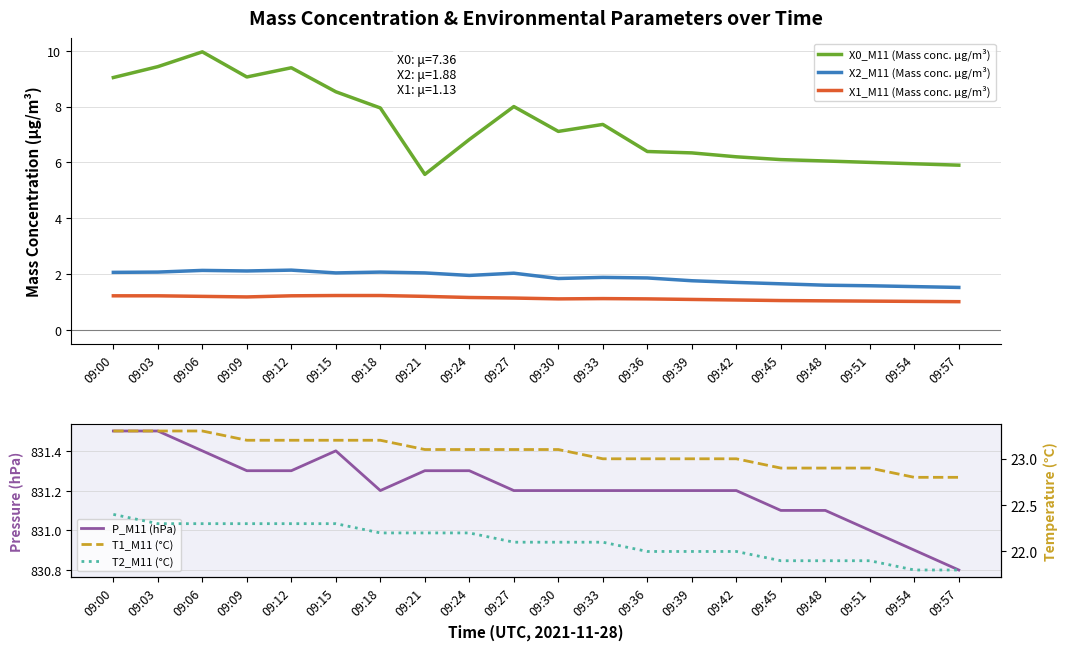

What is the value of the X1_M11 (Mass conc. μg/m³) point at the 19th from the left?

1.0